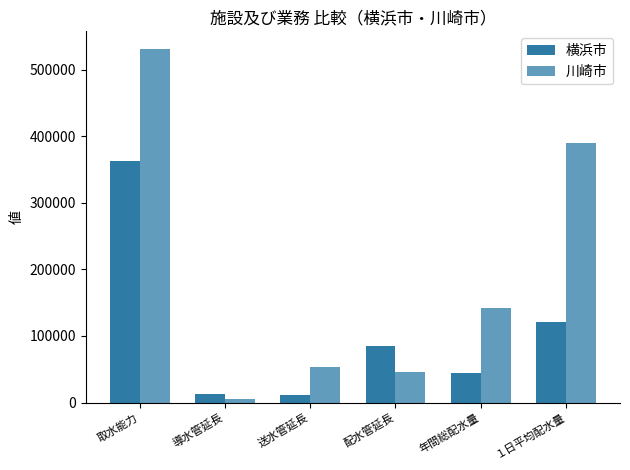

List the series in order of their peak value, highest first.

川崎市, 横浜市